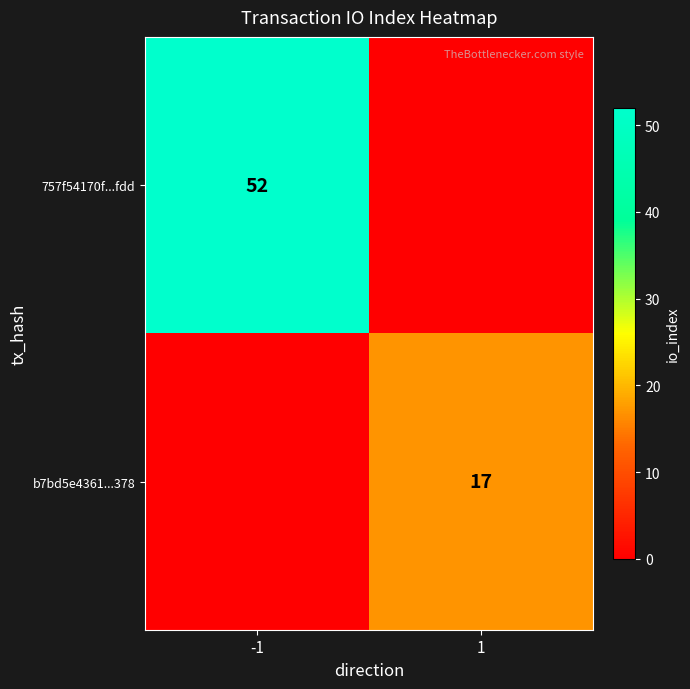

The value of 757f54170f...fdd at -1 is 83. True or false?

False